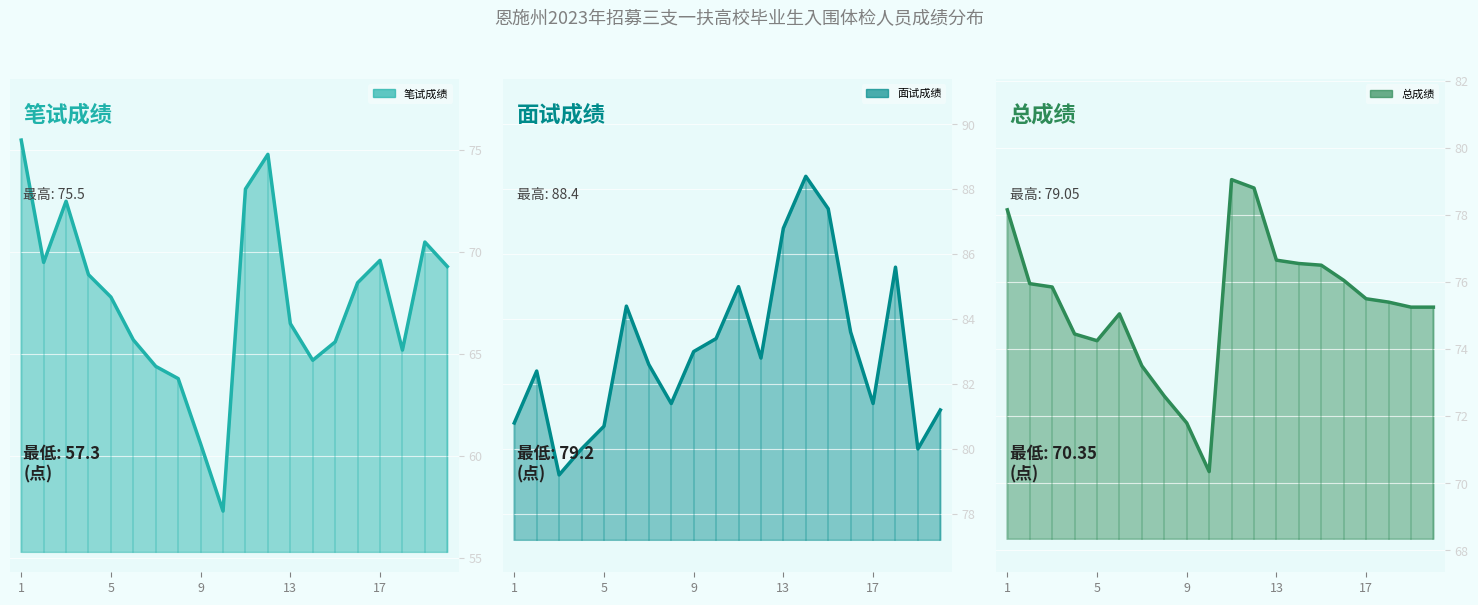

Which series changed the most between 6 and 19?

笔试成绩_线